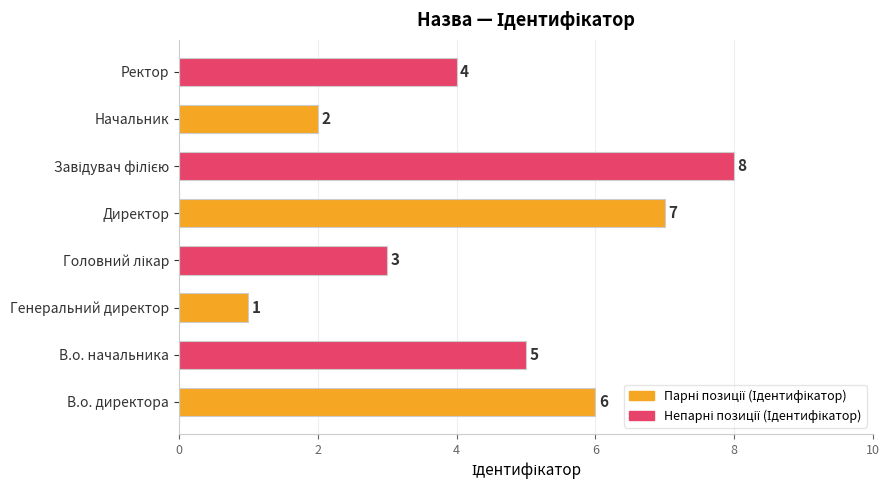

What is the sum of the values at В.о. директора and В.о. начальника?

11